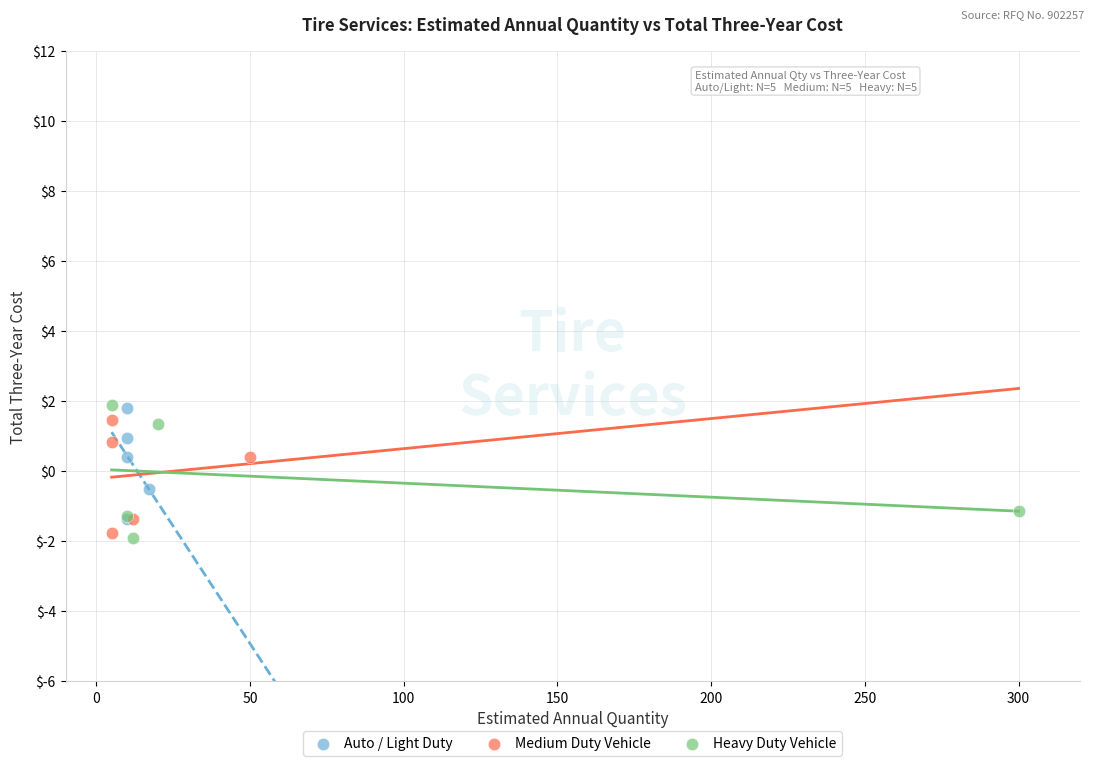

What are all the series names shown in the legend?

Auto / Light Duty, Medium Duty Vehicle, Heavy Duty Vehicle